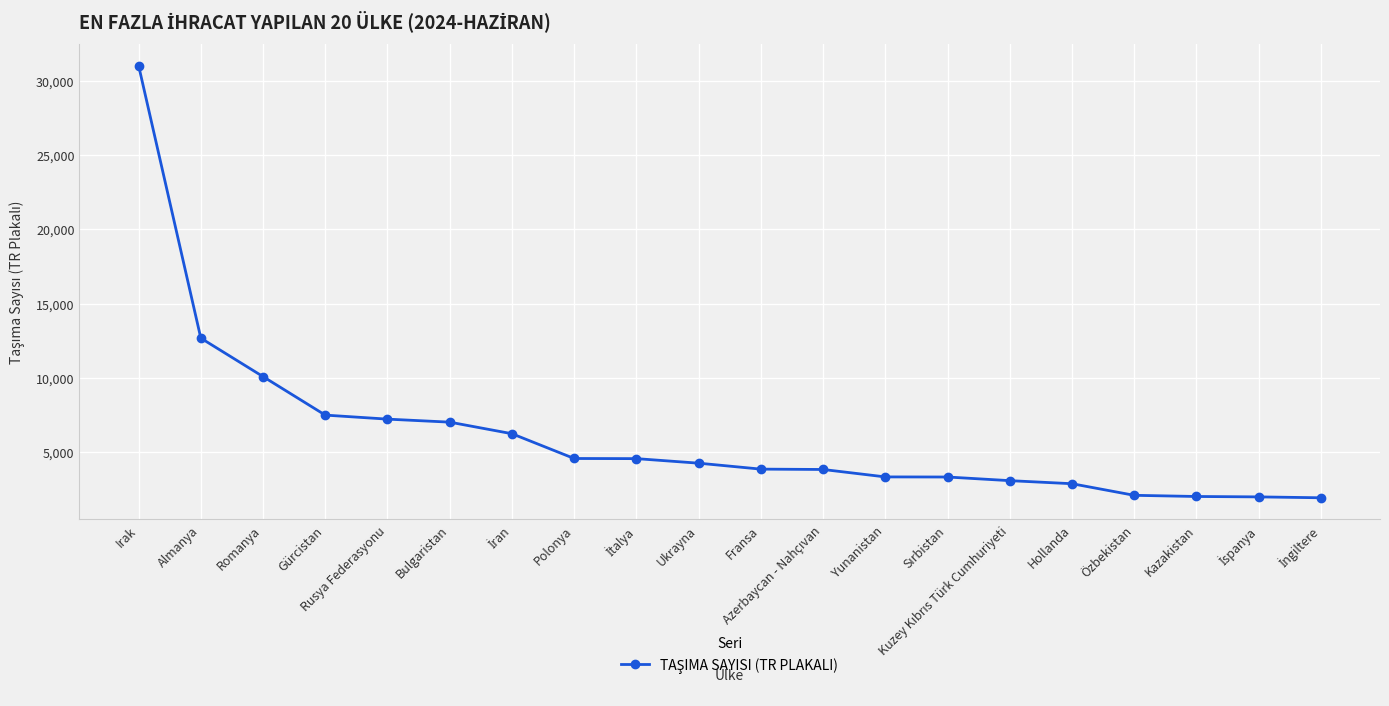

True or false: the data shows 6604 at Ukrayna.

False